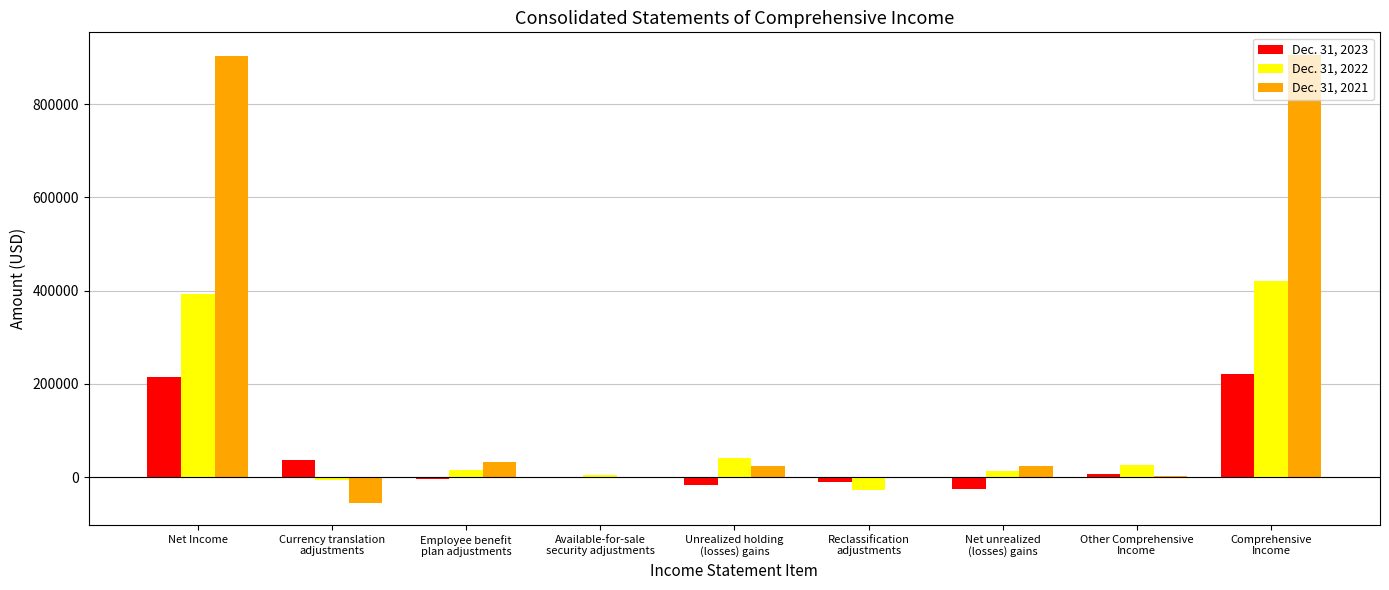

Is the value of Dec. 31, 2021 at Net unrealized
(losses) gains greater than the value of Dec. 31, 2022 at Unrealized holding
(losses) gains?

No